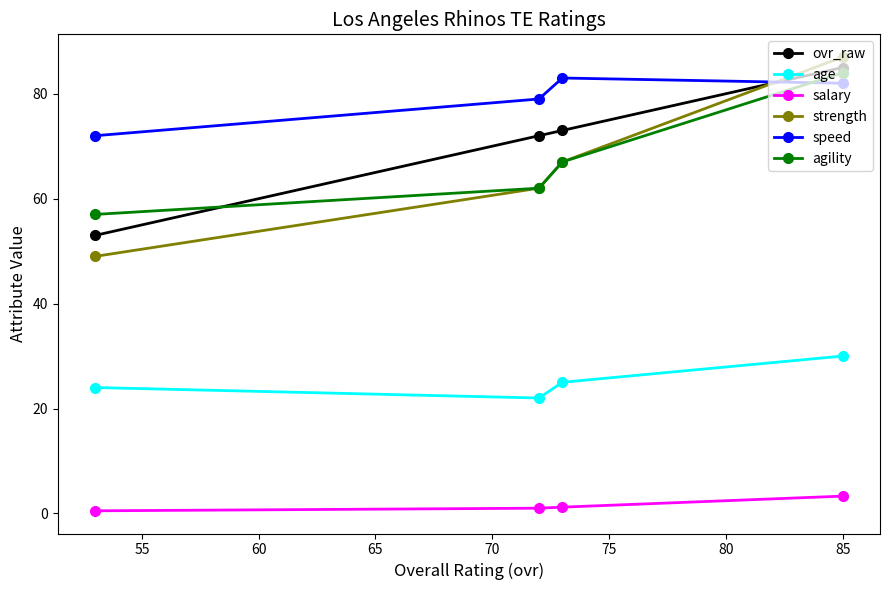

How many age values are between 24 and 30?

3